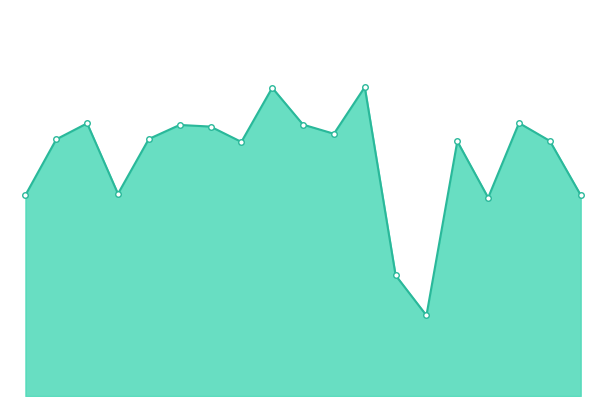

Does the chart display data point markers on the line(s)?

No